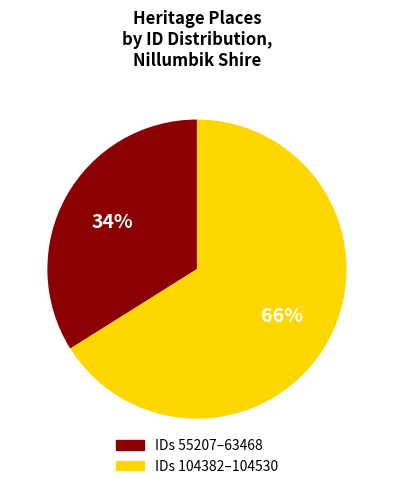

Is there a majority slice in this chart?

Yes